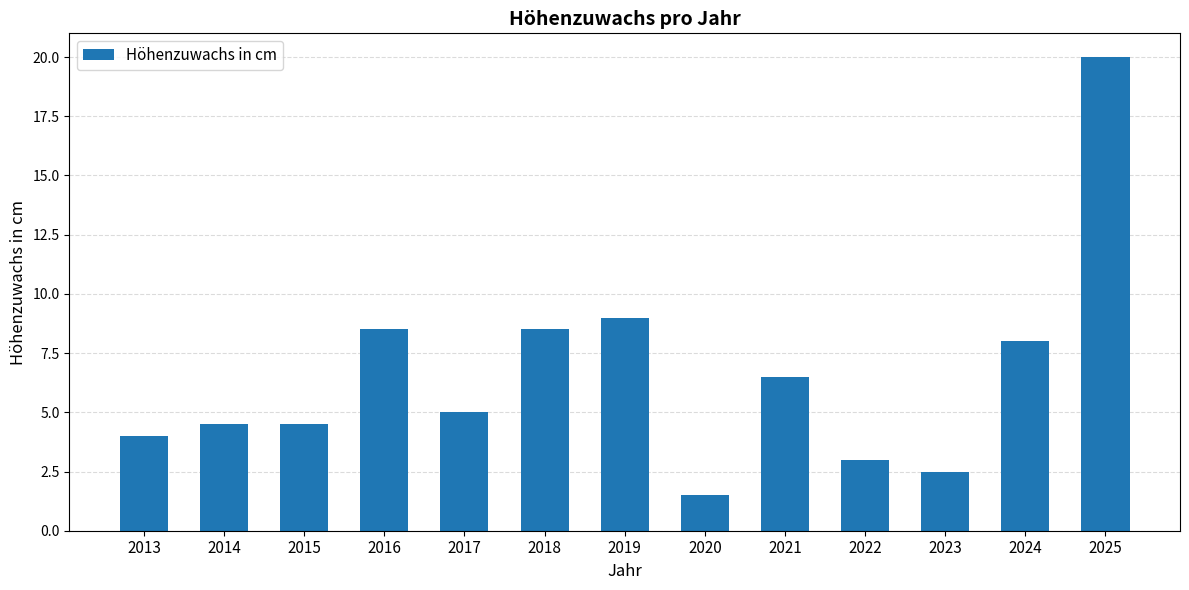

Is it true that the value at 2022 is 0.9?

False